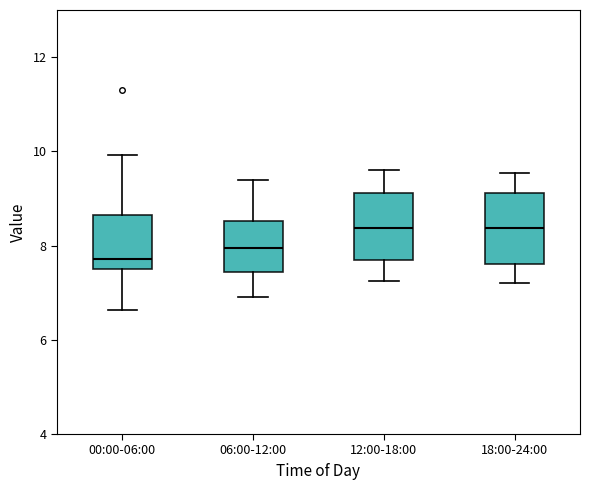

Reading left to right, transcribe this box plot: for each box, give where its median line is, the range the box spans, and where its two whiskers end, as read against the y-axis. The values are not printed on the chart, so give them approximately, as read against the axis.

00:00-06:00: median 7.8, box 7.4 to 8.6, whiskers 6.6 to 10.0
06:00-12:00: median 8.0, box 7.4 to 8.6, whiskers 7.0 to 9.4
12:00-18:00: median 8.4, box 7.8 to 9.2, whiskers 7.2 to 9.6
18:00-24:00: median 8.4, box 7.6 to 9.2, whiskers 7.2 to 9.6